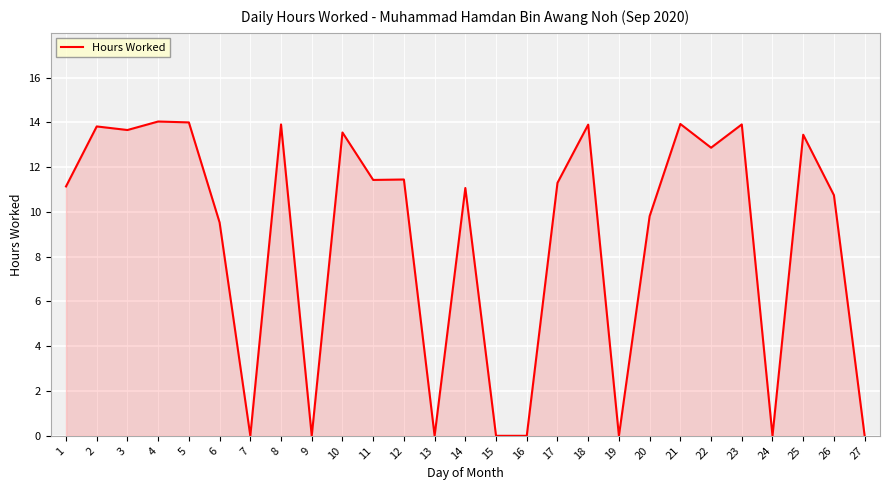

True or false: the data shows 12.9 at 22.

True